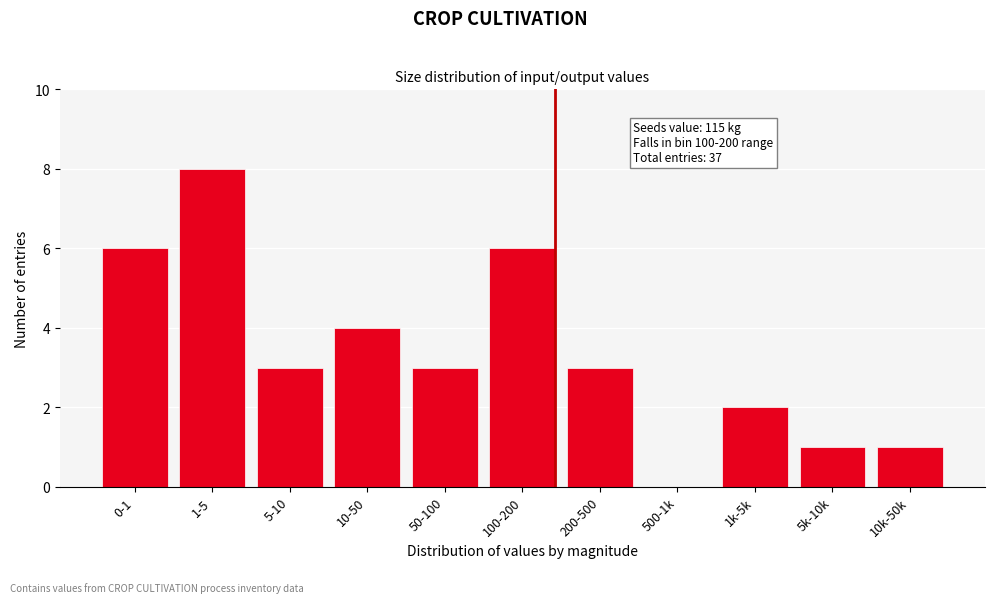

Reading left to right, what are all the values shown in this chart?

0-1=6	1-5=8	5-10=3	10-50=4	50-100=3	100-200=6	200-500=3	500-1k=0	1k-5k=2	5k-10k=1	10k-50k=1